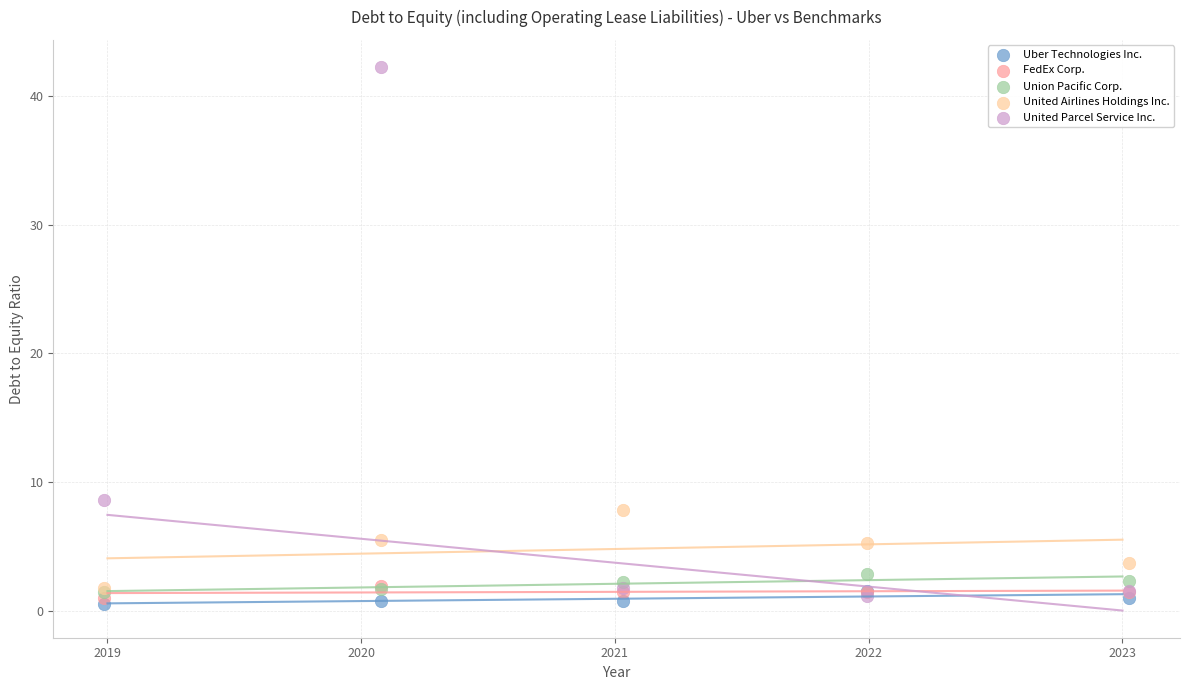

What are all the series names shown in the legend?

Uber Technologies Inc., FedEx Corp., Union Pacific Corp., United Airlines Holdings Inc., United Parcel Service Inc.